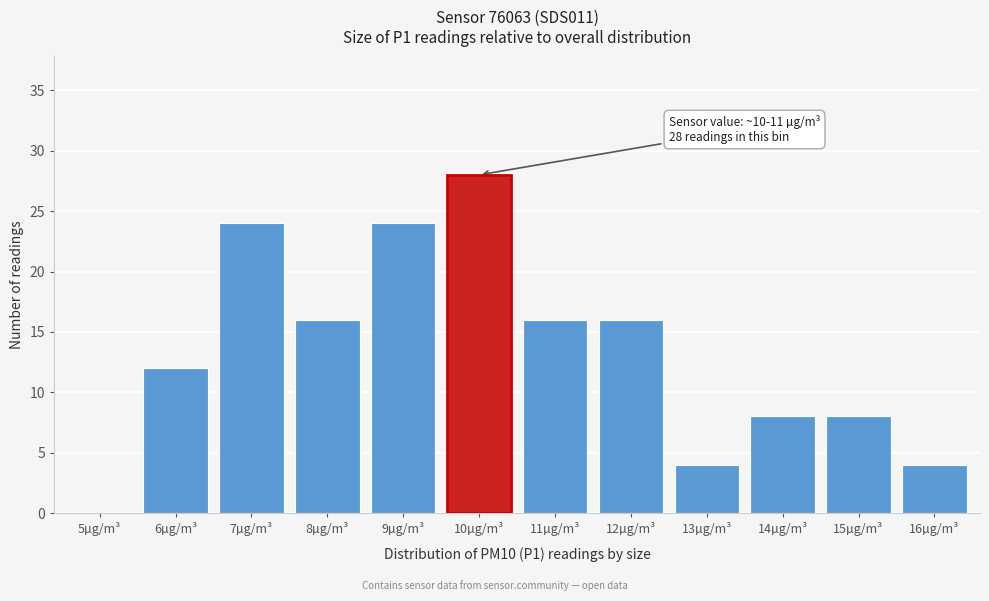

Reading left to right, transcribe all the data shown in this chart.

5µg/m³=0	6µg/m³=12	7µg/m³=24	8µg/m³=16	9µg/m³=24	10µg/m³=28	11µg/m³=16	12µg/m³=16	13µg/m³=4	14µg/m³=8	15µg/m³=8	16µg/m³=4